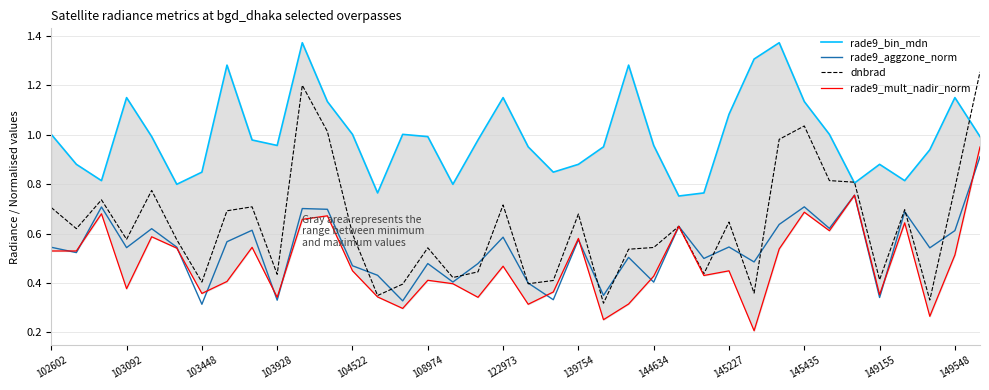

Is it true that dnbrad equals 0.7 at 102602?

True